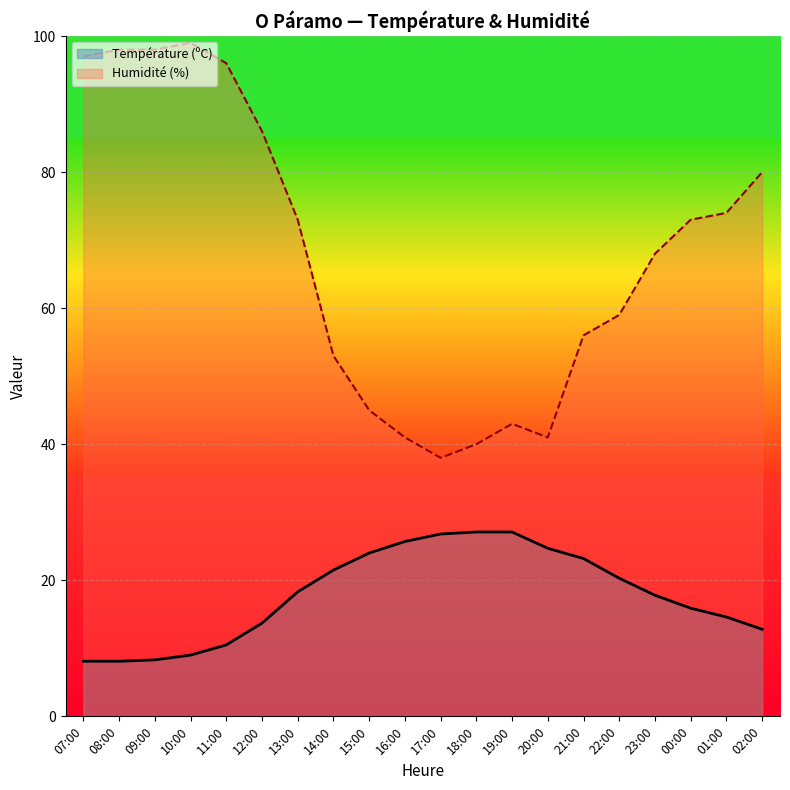

In Humidité (%), how many points are higher than both neighbors (excluding endpoints)?

2